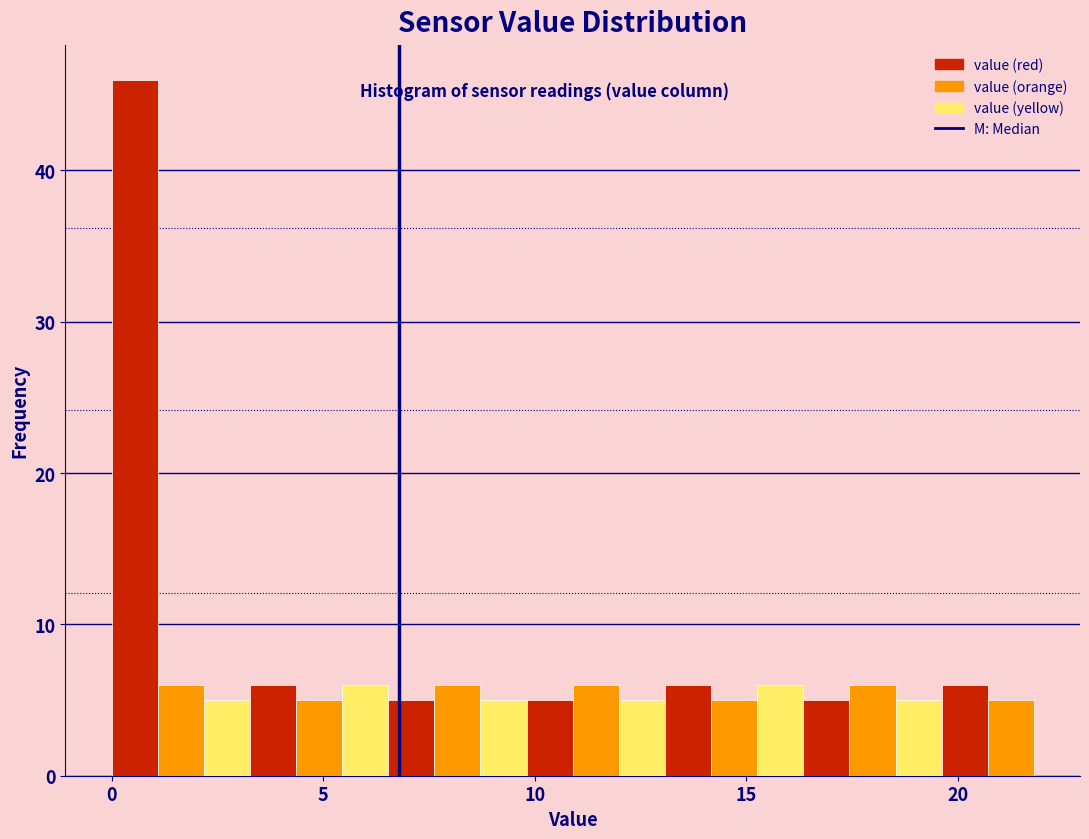

Around what value on the x-axis is the tallest bar? Give the approximate position of its centre, as read against the axis.

0.5